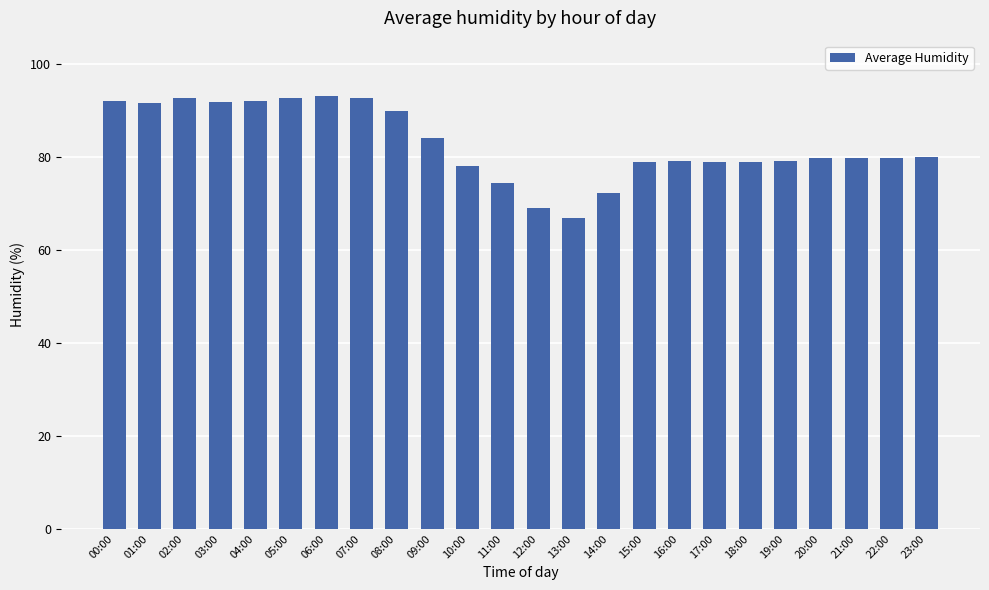

Is it true that the value at 02:00 is 92.6?

True